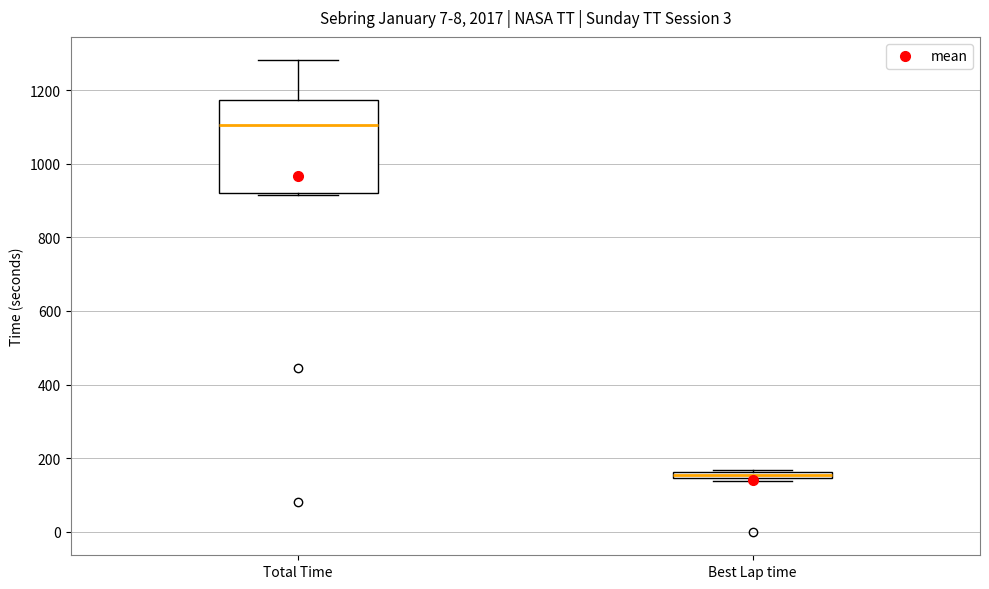

Where is the lower edge of the box for Total Time on the y-axis? The values are not printed on the chart, so give them approximately, as read against the axis.

920